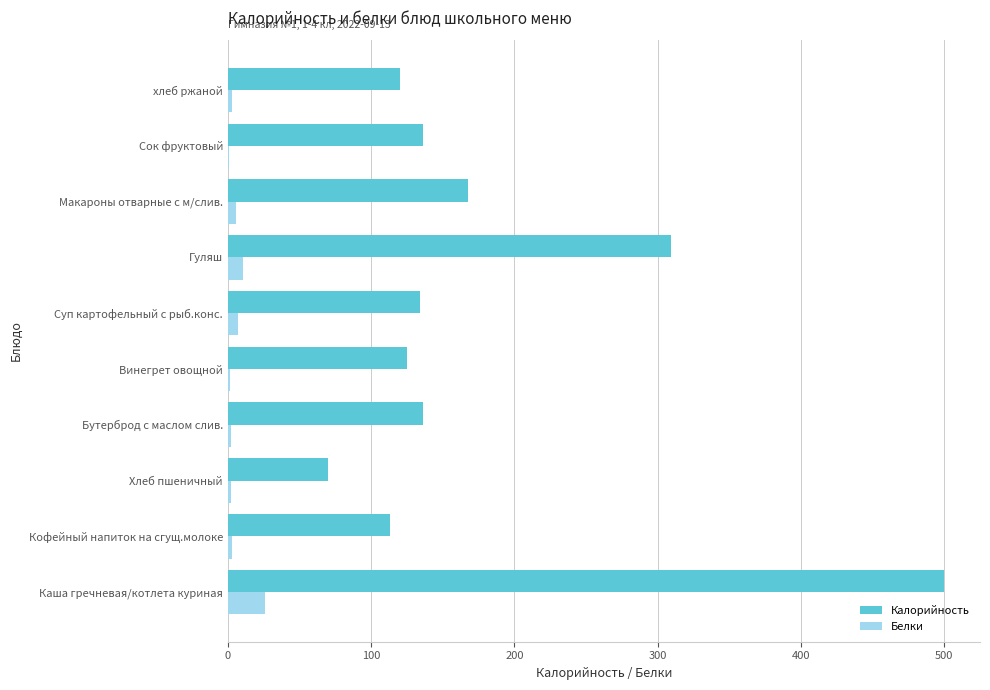

Which series has the largest total across all categories?

Калорийность